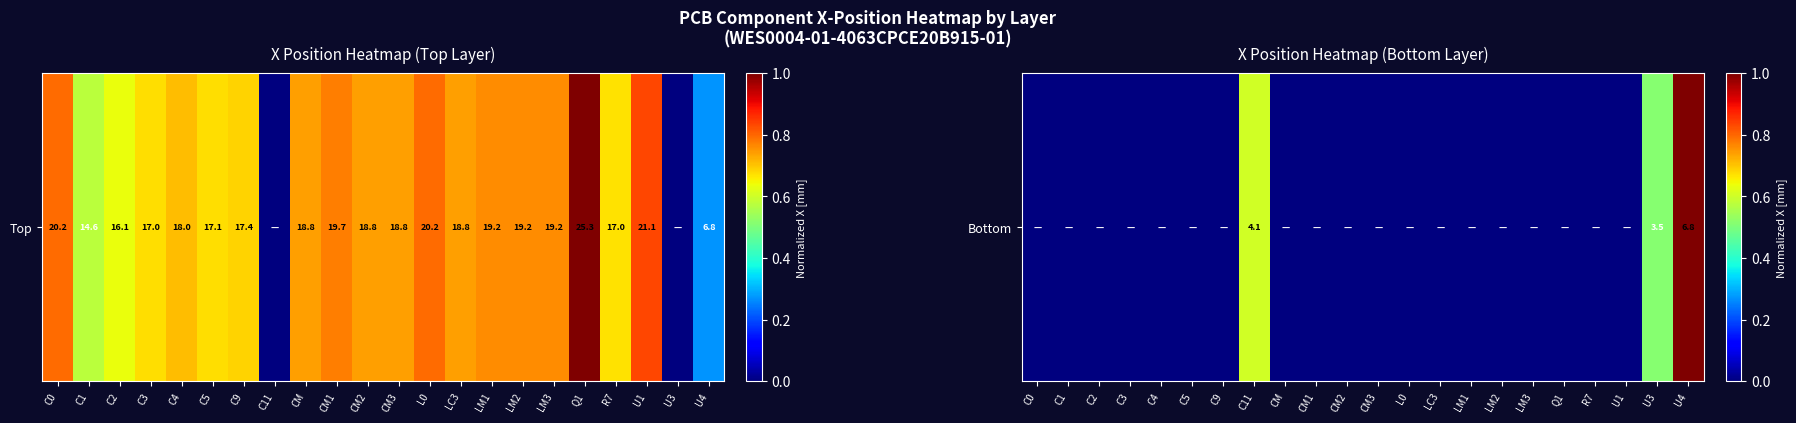

What is the change in value from LM2 to U3?

+0.5